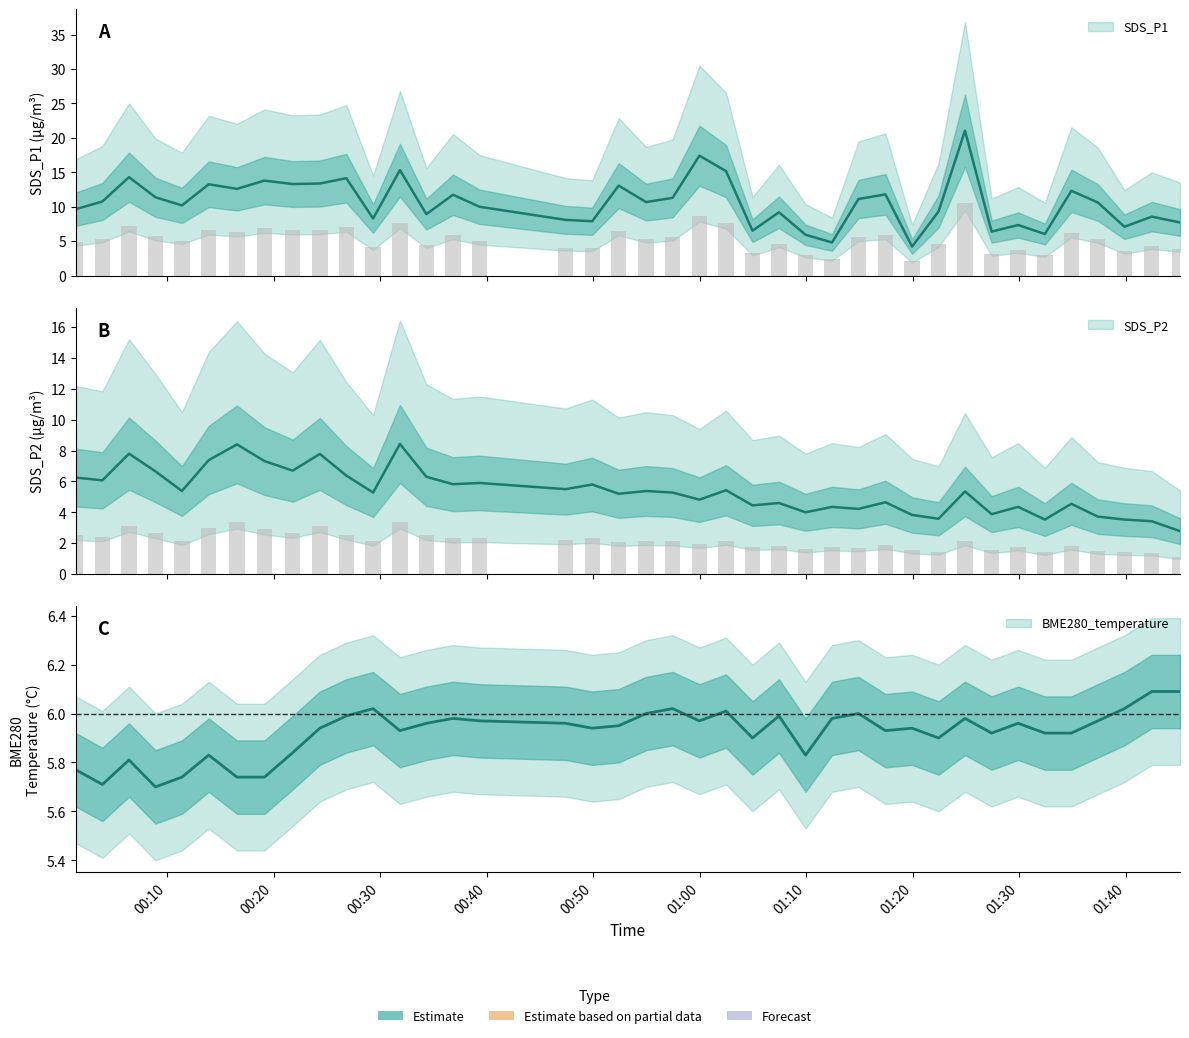

What is the average value of the SDS_P2 series?

5.4